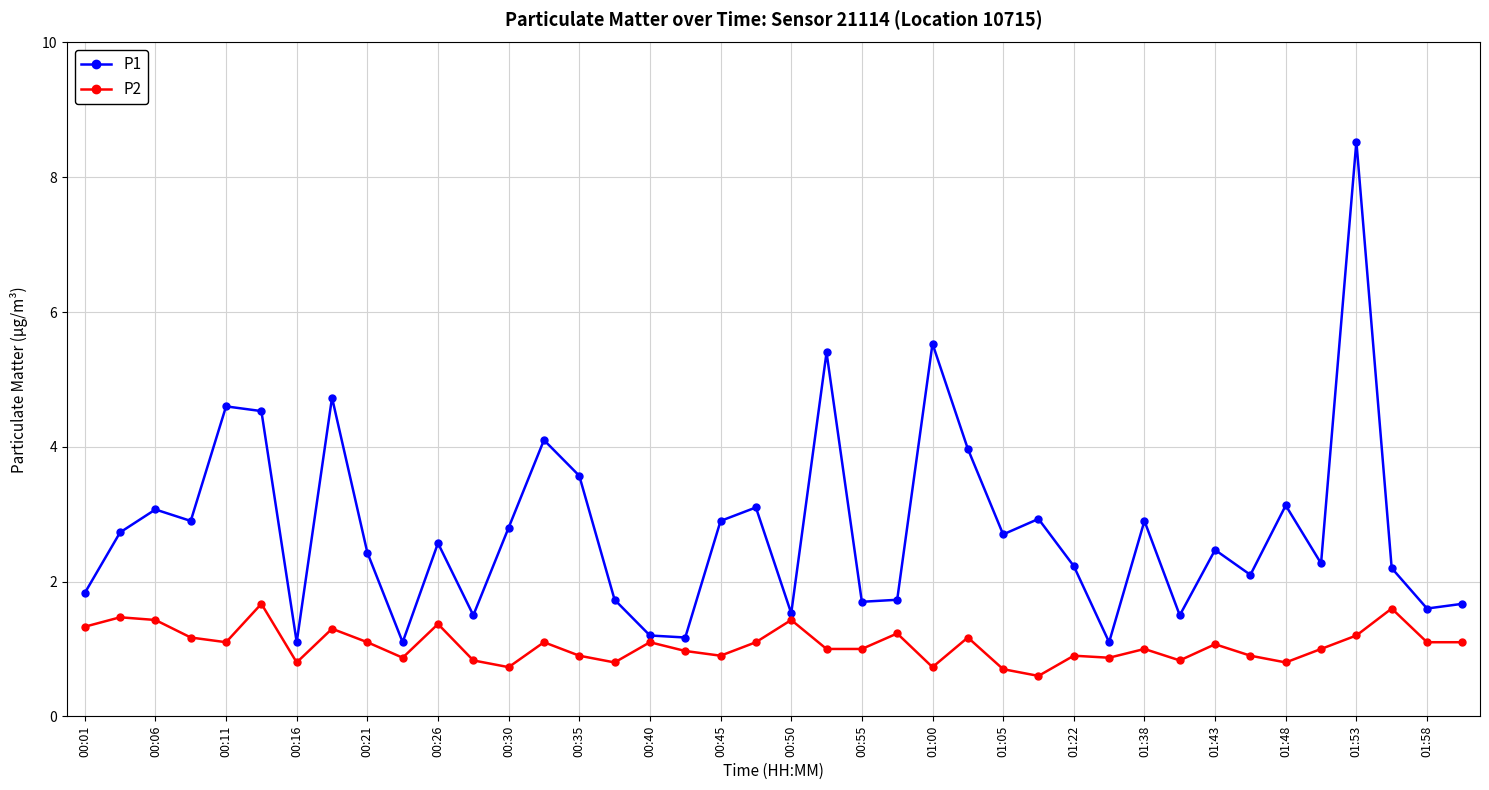

How many values in the P1 series are below 2?

14